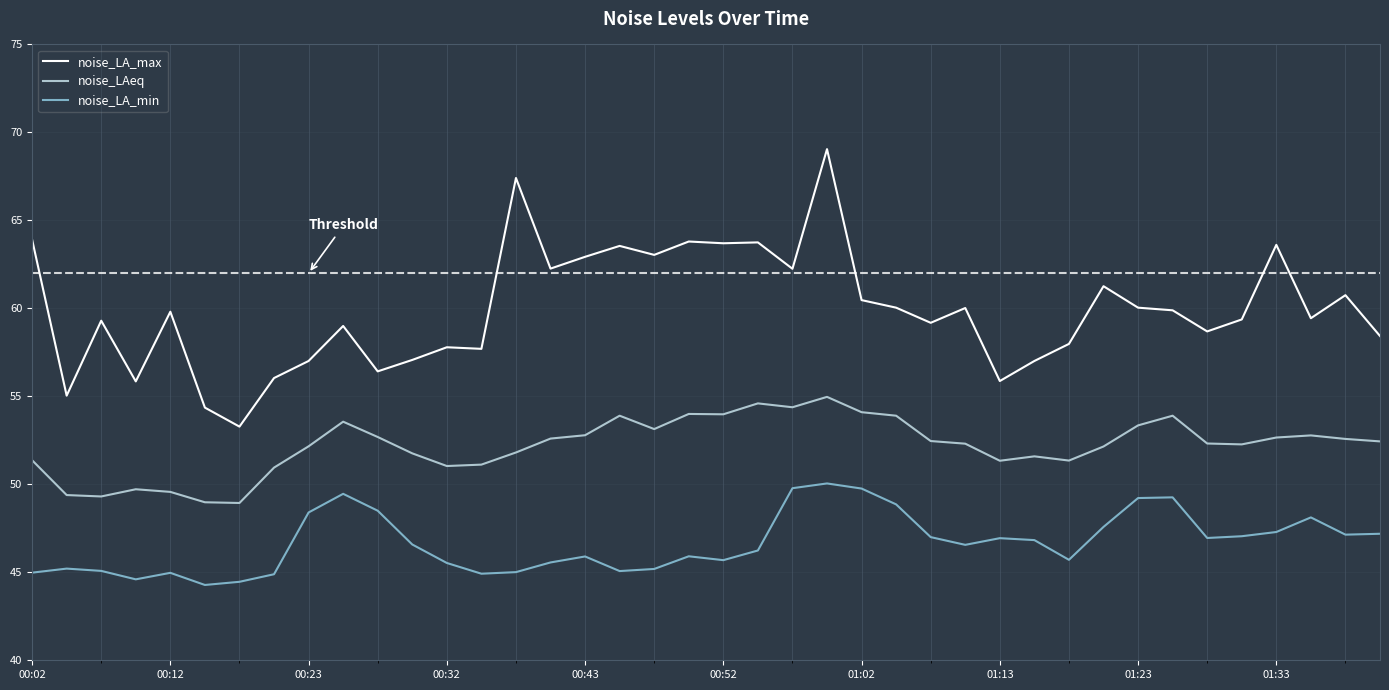

At how many categories does at least one series exceed 46?

40